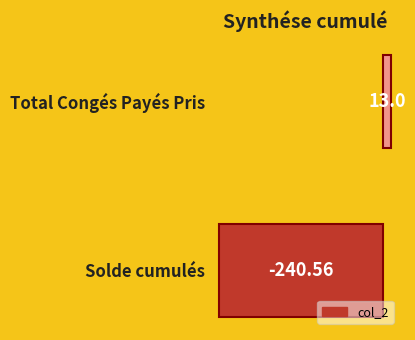

What is the maximum value shown in the chart?

13.0